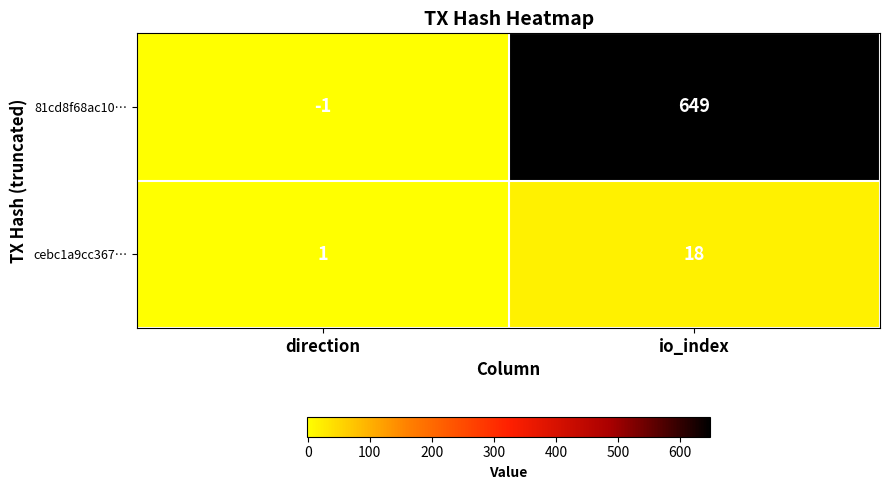

What value does the 81cd8f68ac10… series have at io_index, to the nearest 50?

650